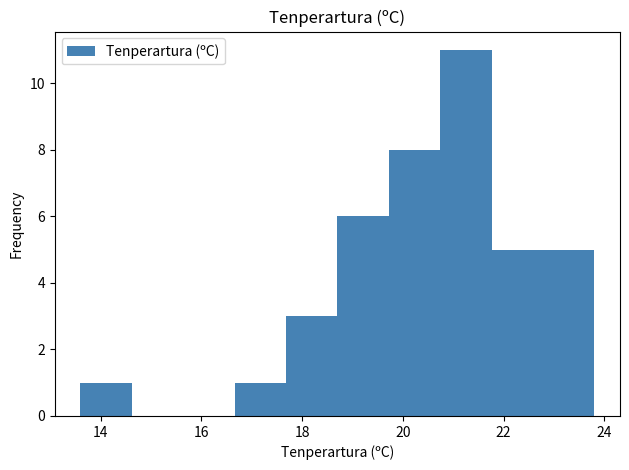

How tall is the bar that spans 19.72 to 20.74 on the x-axis? Neither the bar edges nor the heights are printed on the chart, so give them approximately, as read against the axes.

8